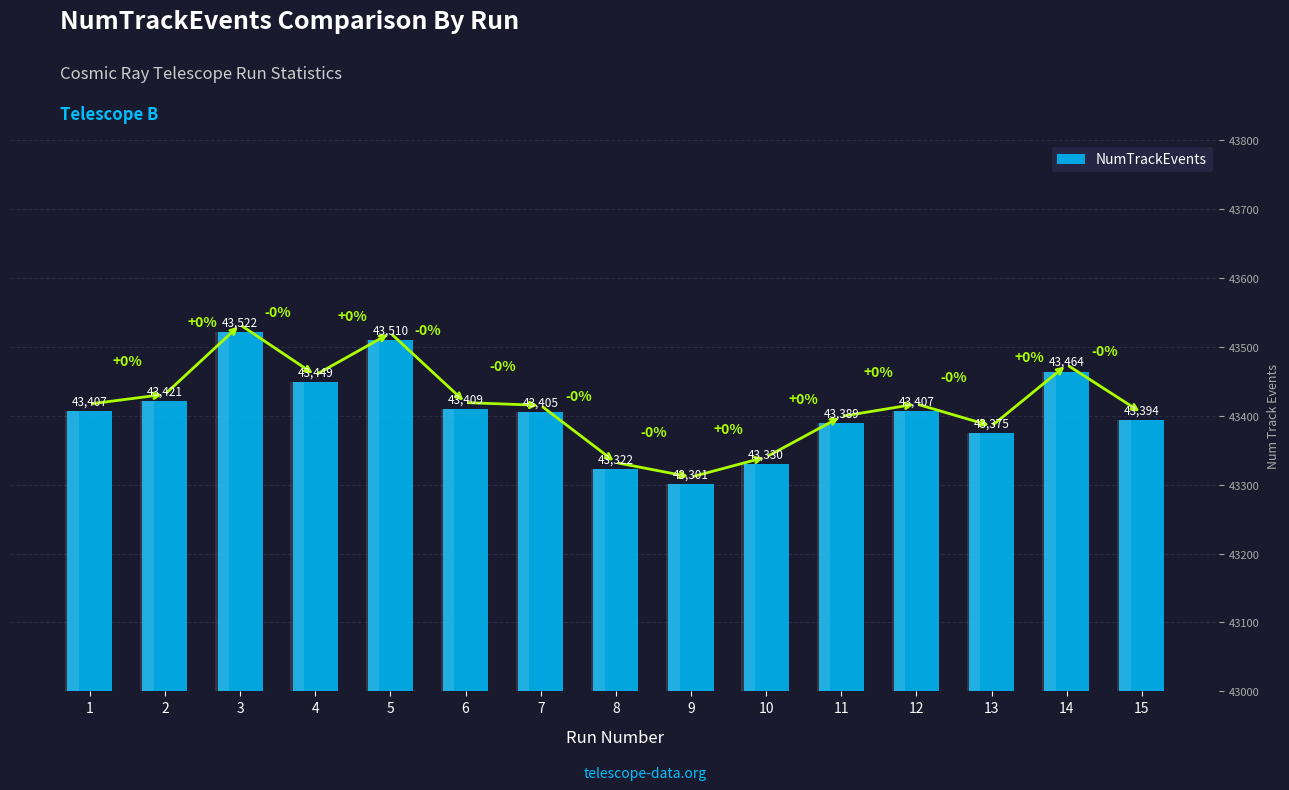

Rank the categories by value from lowest to highest.

9, 8, 10, 13, 11, 15, 7, 1, 12, 6, 2, 4, 14, 5, 3